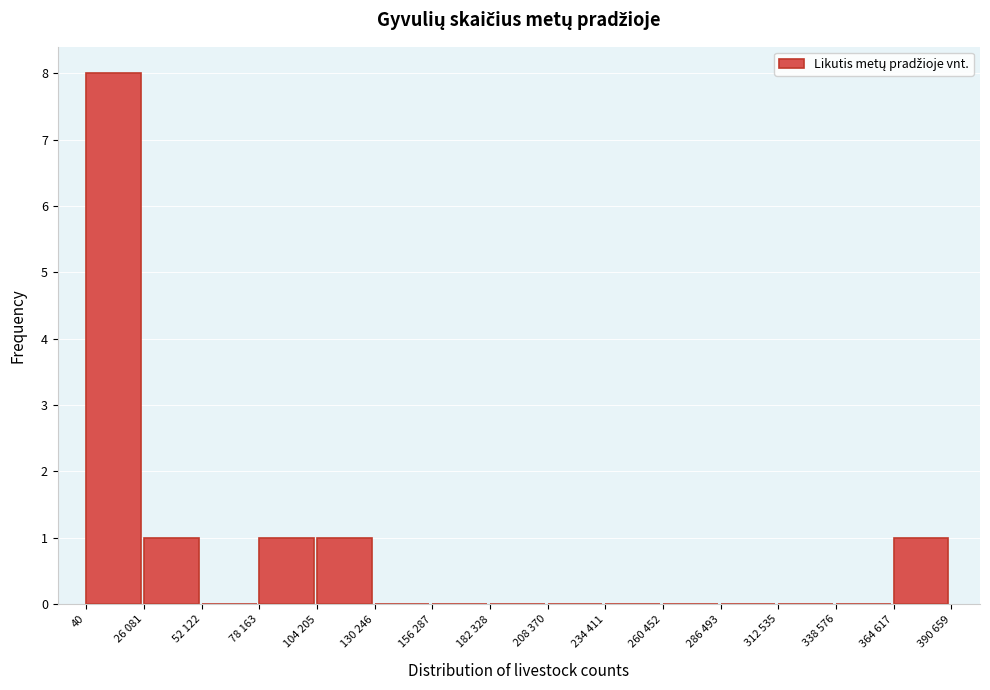

Reading right to left, extract all data points from this chart.

364 617=1	338 576=0	312 535=0	286 493=0	260 452=0	234 411=0	208 370=0	182 328=0	156 287=0	130 246=0	104 205=1	78 163=1	52 122=0	26 081=1	40=8